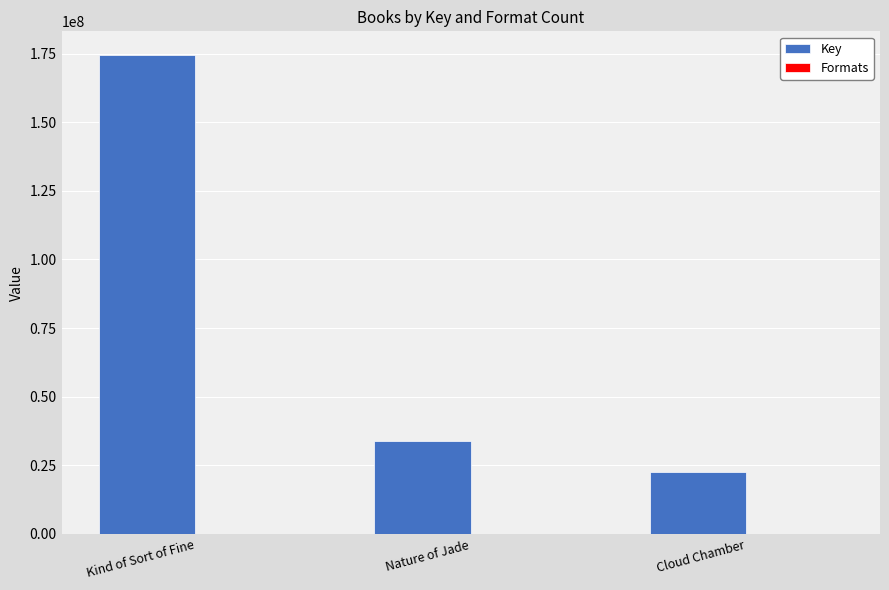

Is it true that Key equals 38862686 at Kind of Sort of Fine?

False